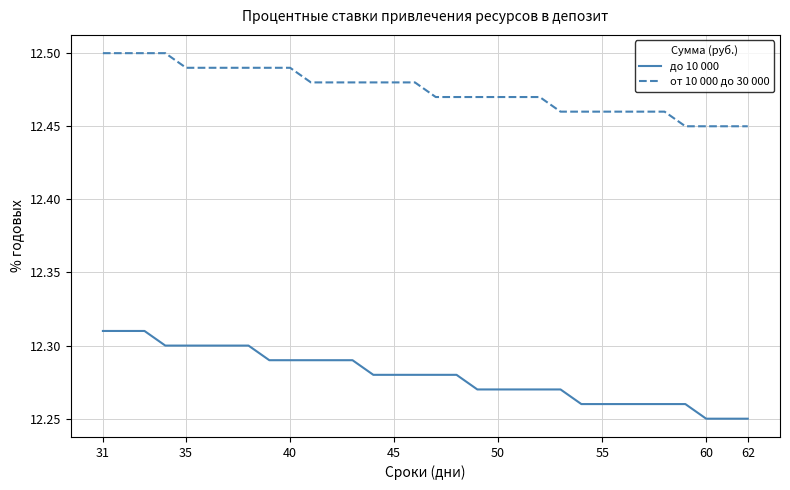

List the series in order of their peak value, lowest first.

до 10 000, от 10 000 до 30 000